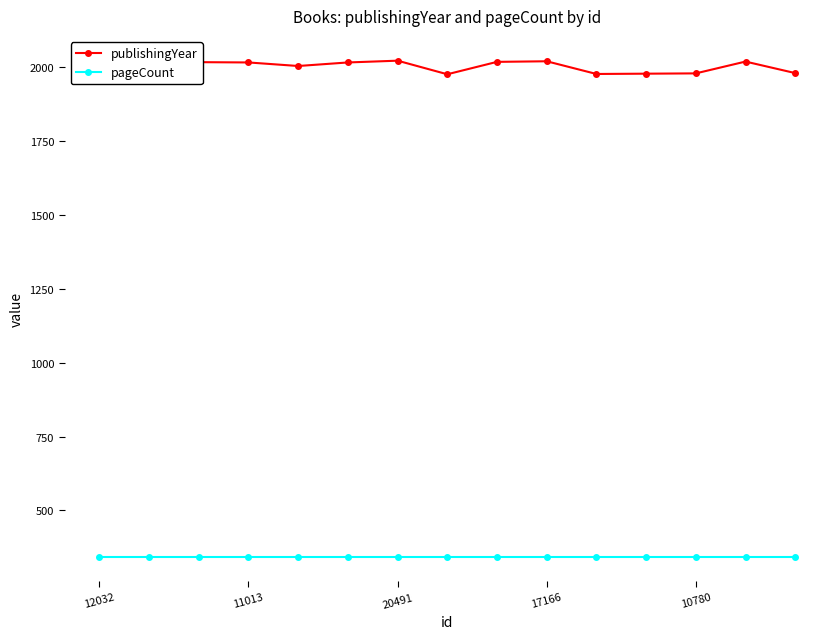

What is the greatest value displayed?

2023